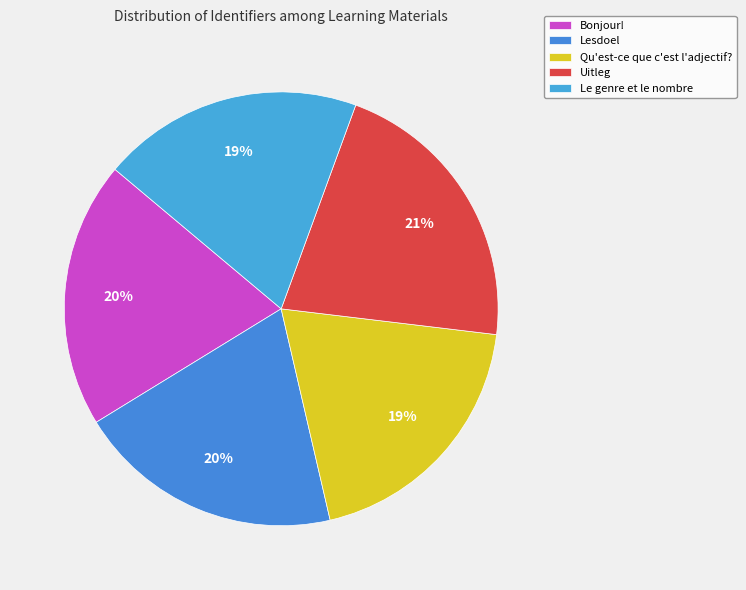

How many slices are in this pie chart?

5